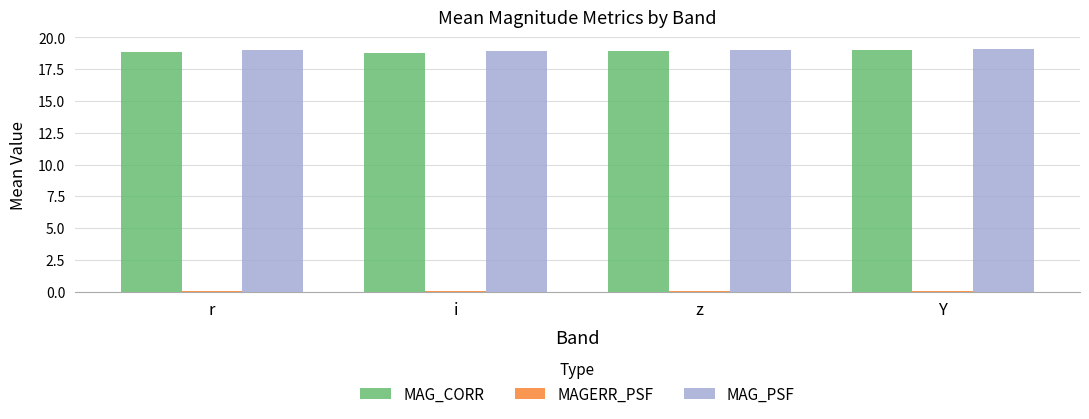

The value of MAG_PSF at z is 31.0. True or false?

False